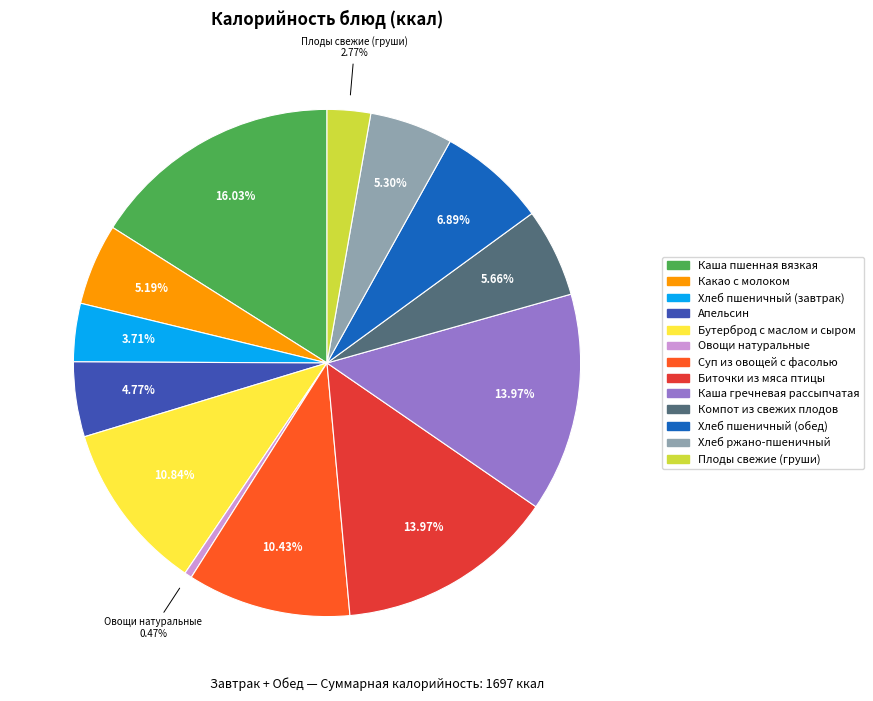

How many segments does this pie chart have?

13